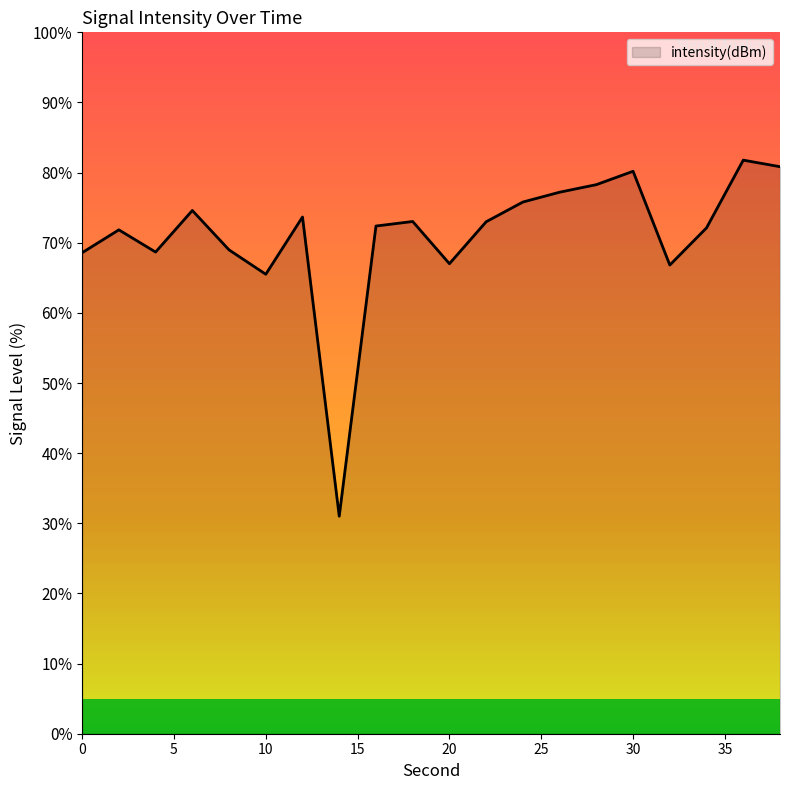

What is the maximum value shown in the chart?

81.8